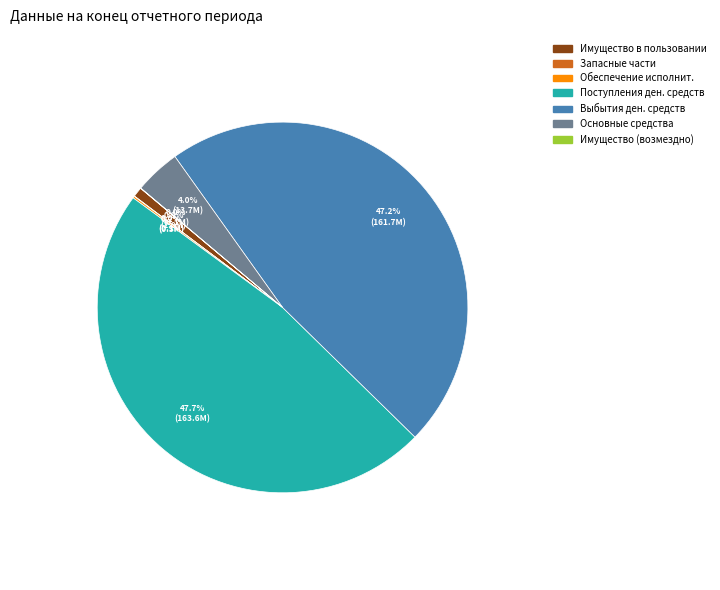

To the nearest percent, what is the difference between the largest and smallest slice percentages?

48%